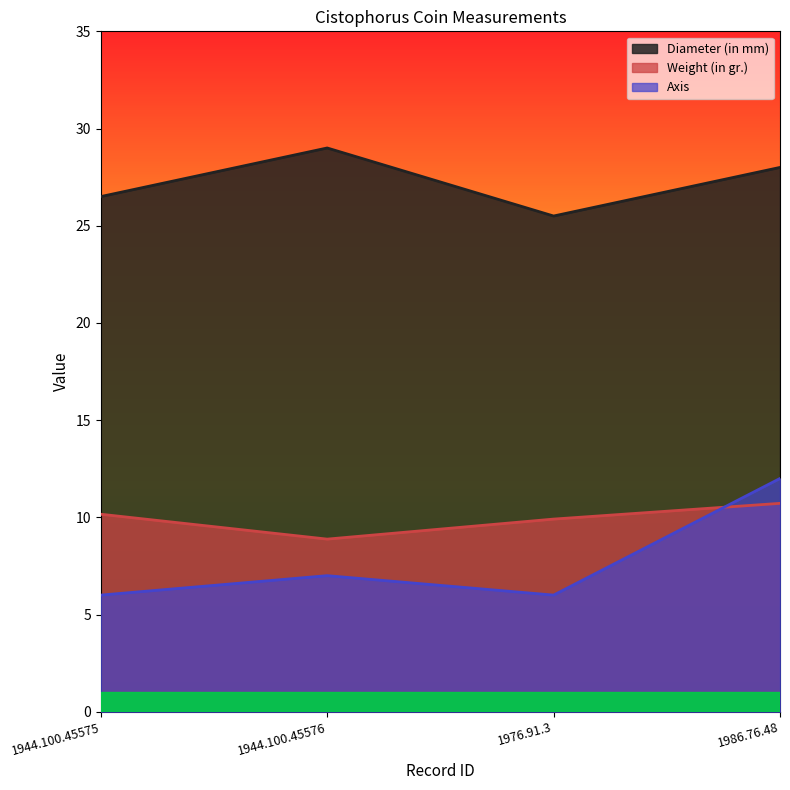

What is the value of the Axis point at the 4th from the left?

12.0